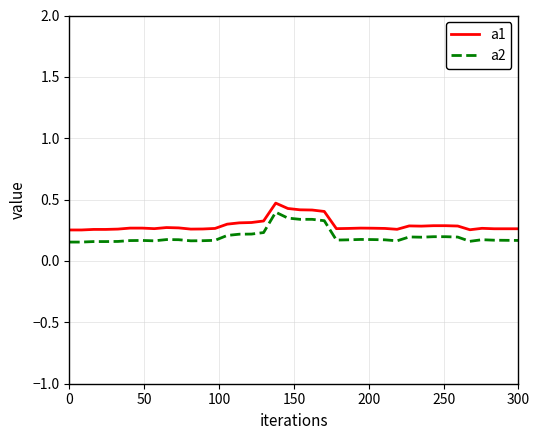

How many a2 values are between 0 and 1?

38